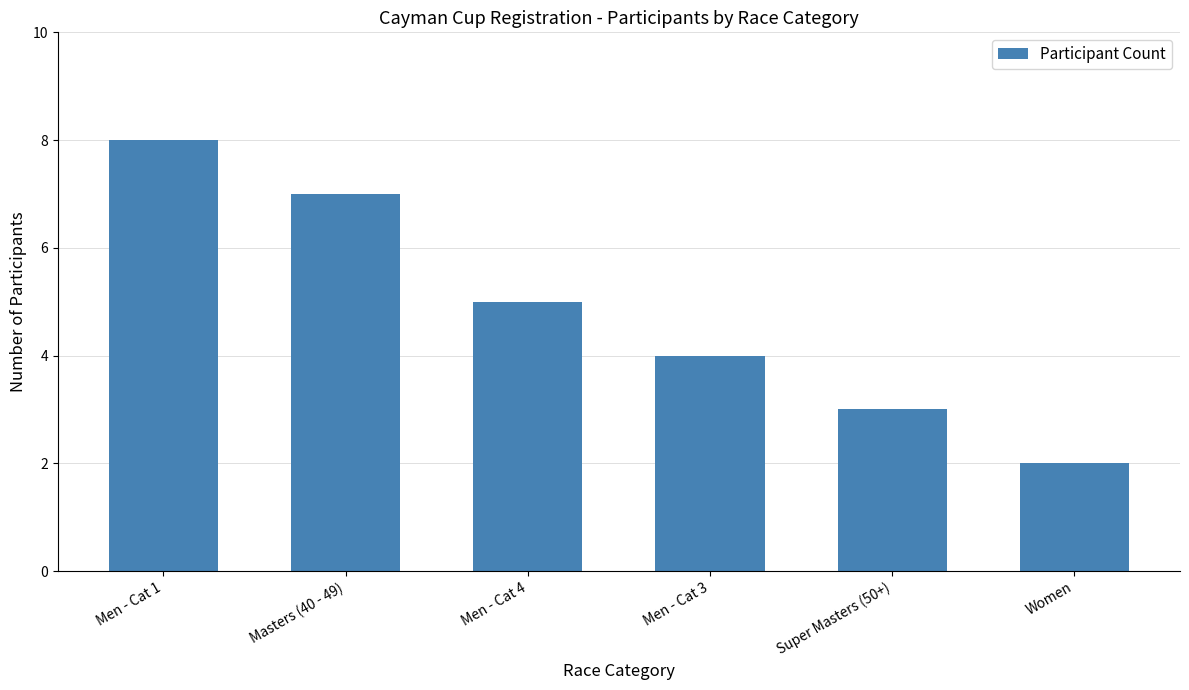

What is the minimum value shown in the chart?

2